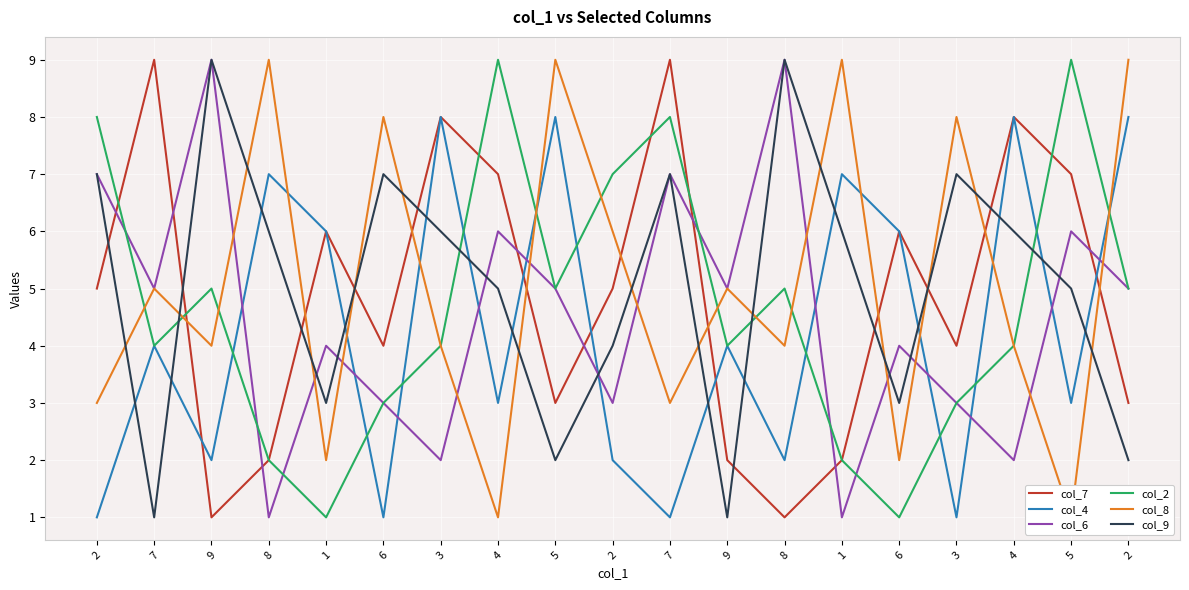

True or false: col_4 has a value of 7 at 8.

True